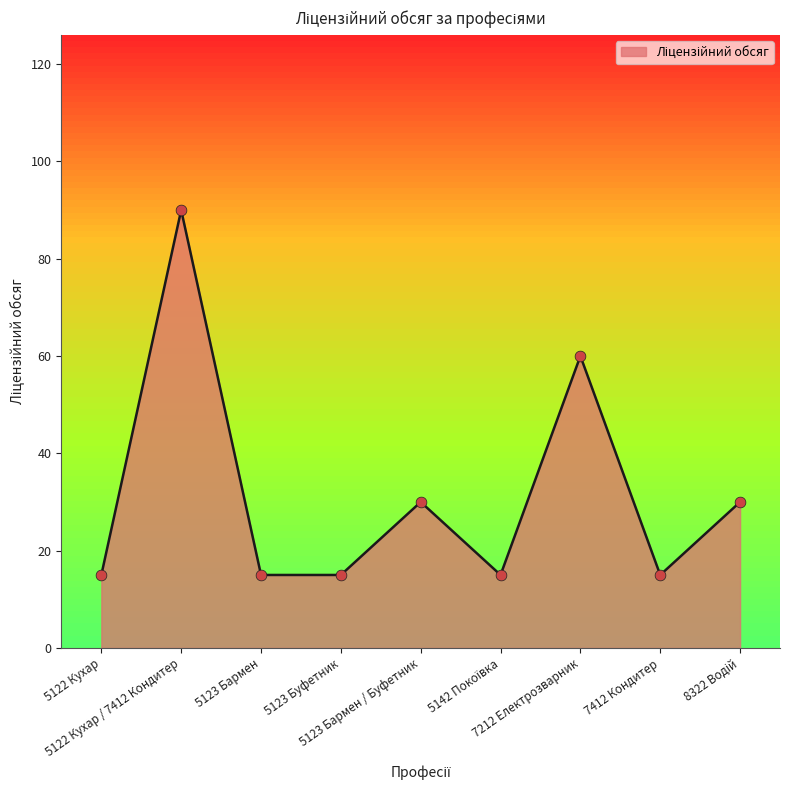

What is the smallest value displayed?

15